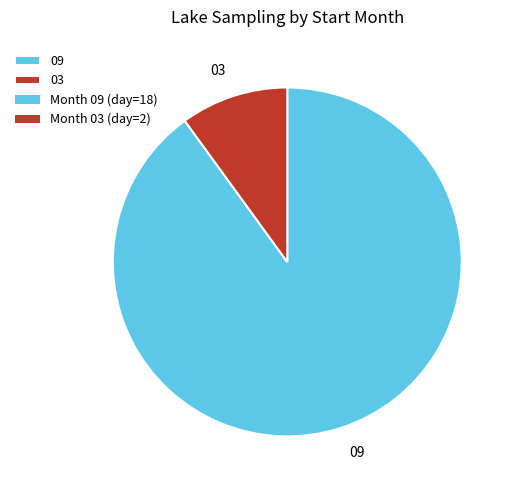

Does 09 represent more than half of the total?

Yes